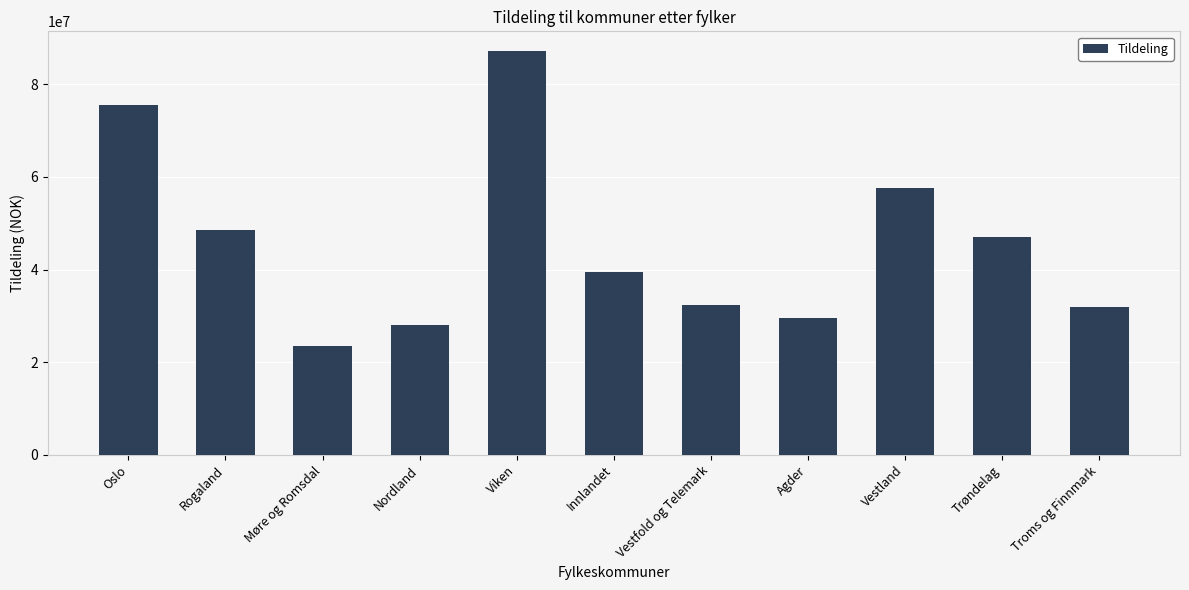

What is the smallest value displayed?

23522000